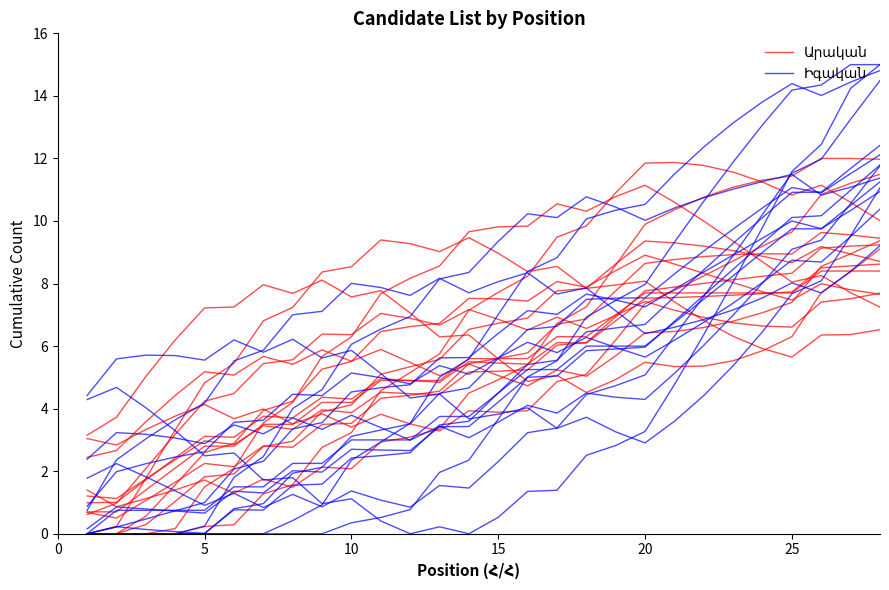

Which series ends up on top after the final intersection of Իգական and Արական?

Իգական